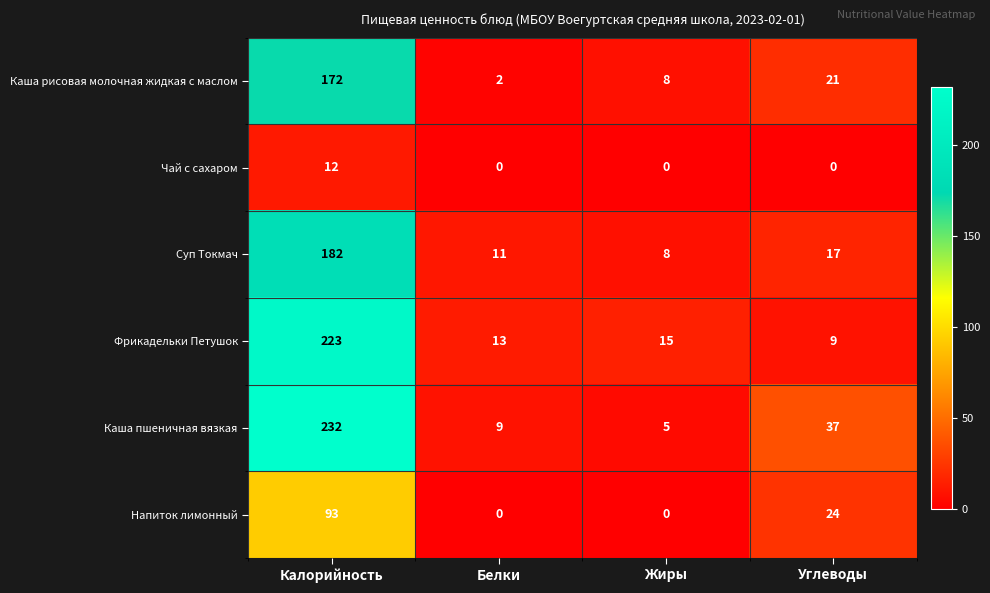

What is the minimum value for Каша пшеничная вязкая?

5